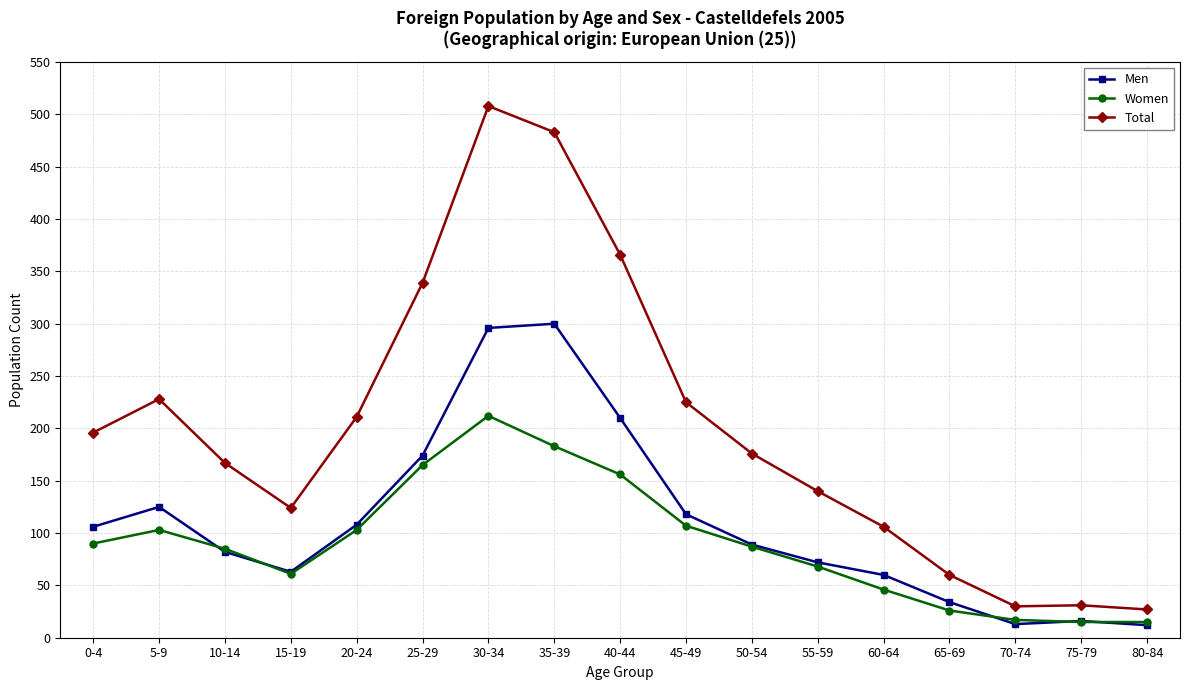

What value does the Men series have at 50-54, to the nearest 50?

100